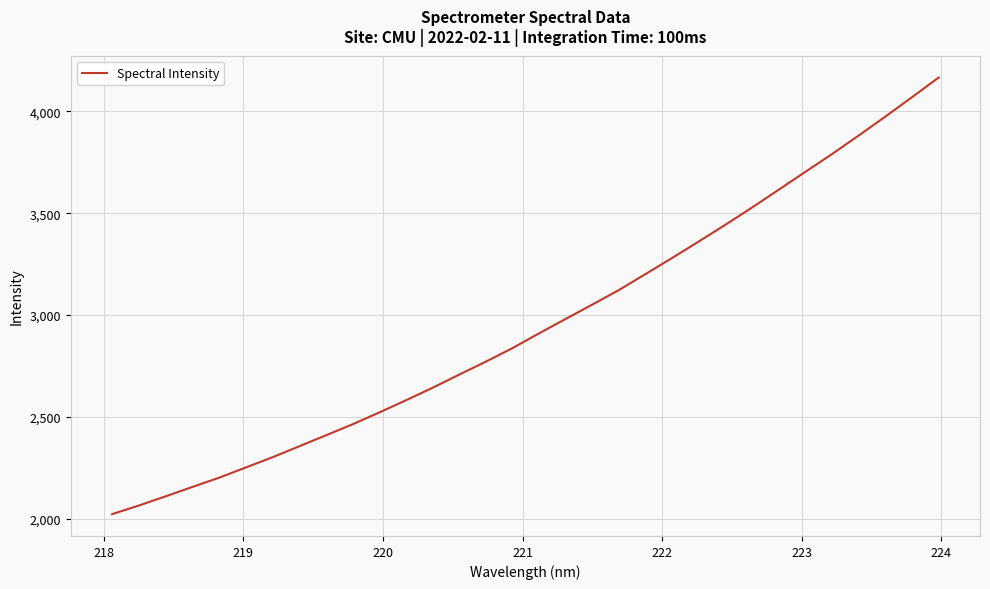

What is the difference between the maximum and minimum values?

2143.9